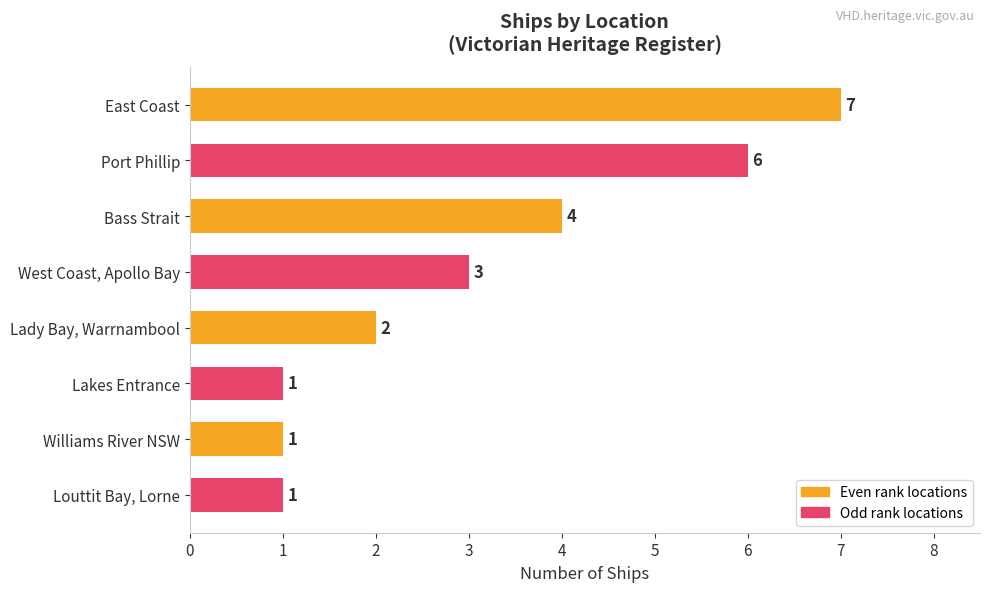

Is it true that the value at East Coast is 10?

False